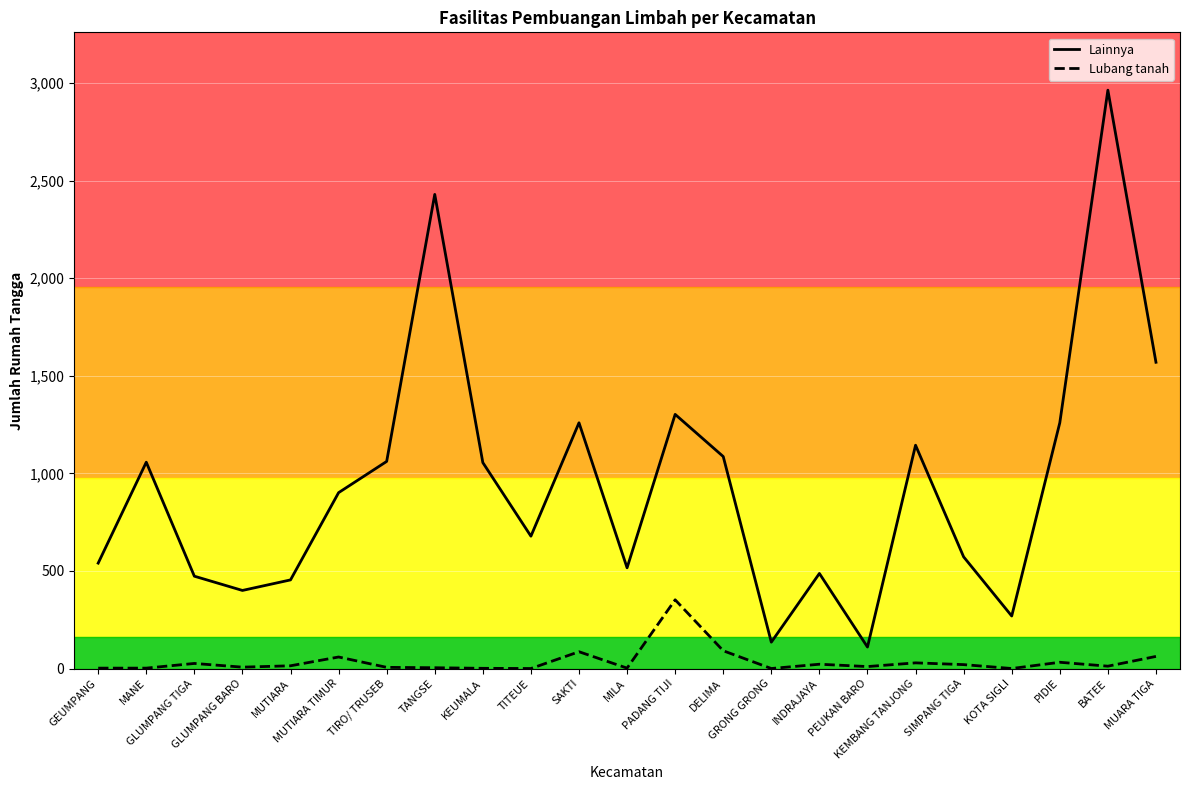

True or false: Lubang tanah and Lainnya cross at least once.

False